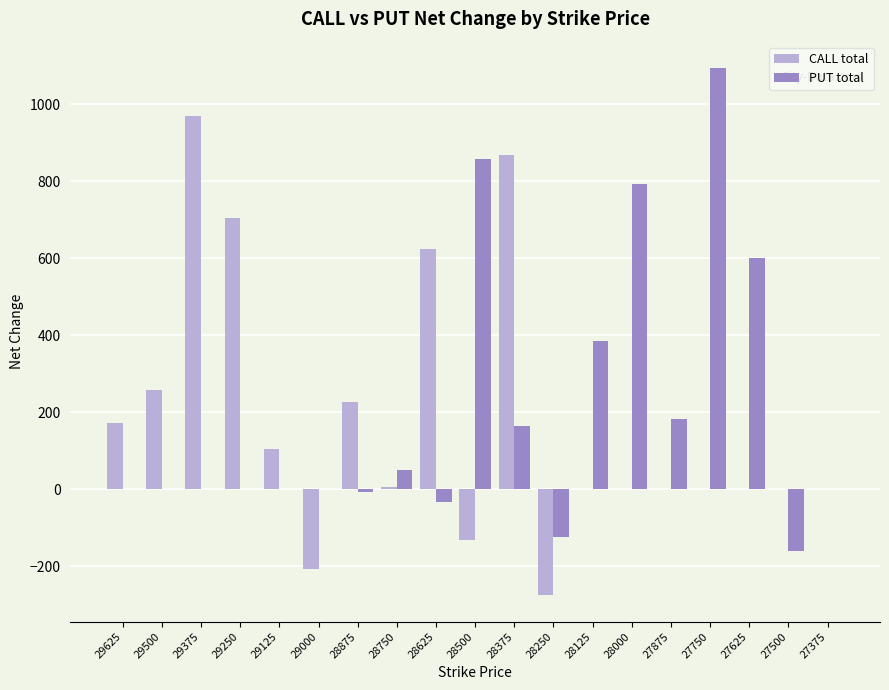

At which label does CALL total reach its peak?

29375